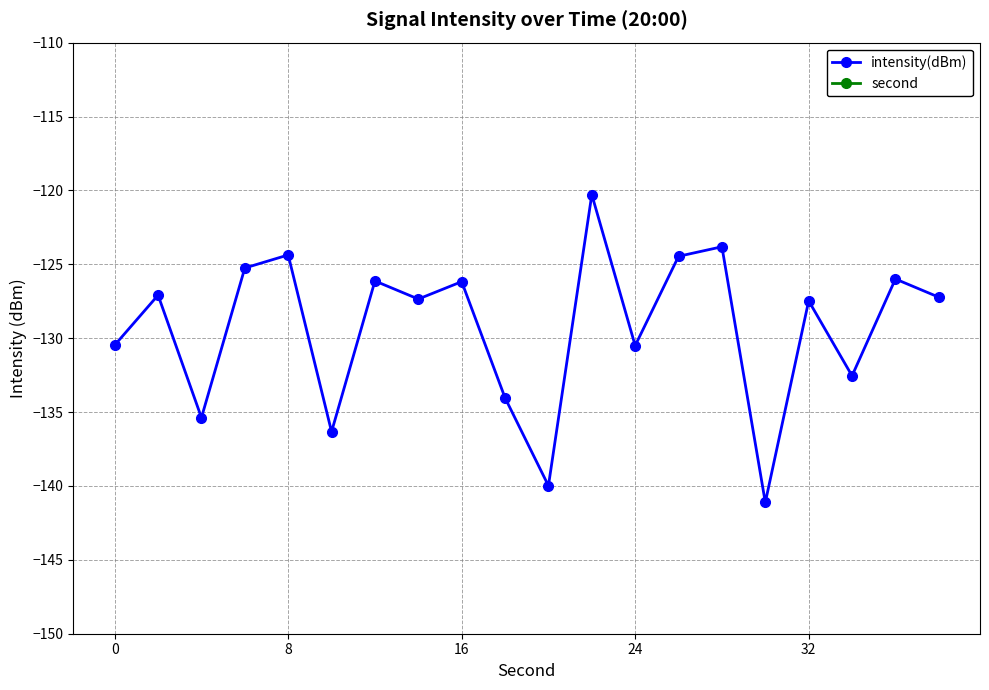

Which series has the largest range (max minus min)?

second